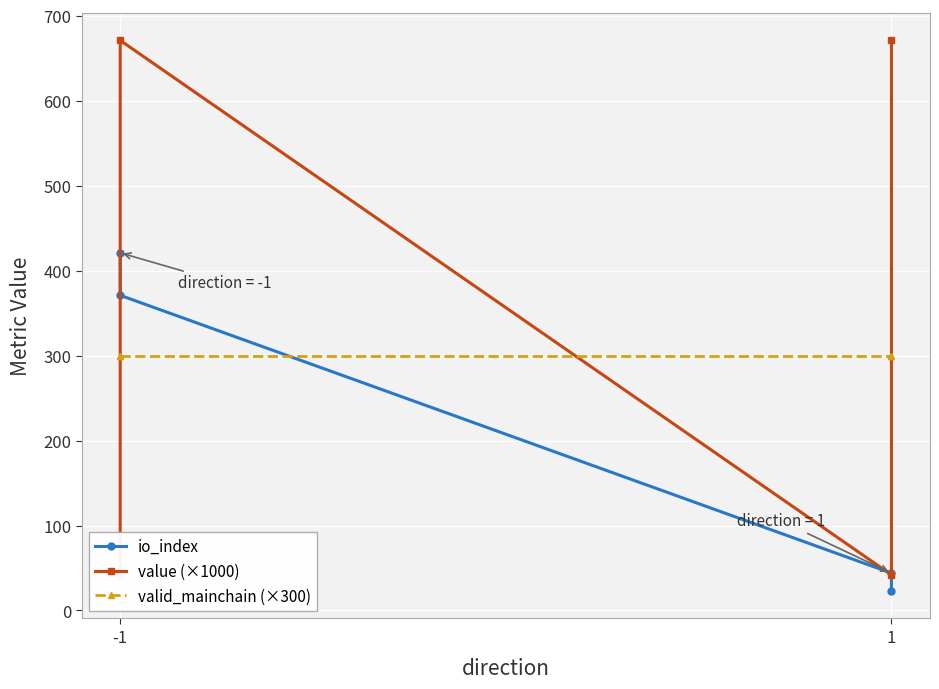

What is the average value of the value (×1000) series?

356.5